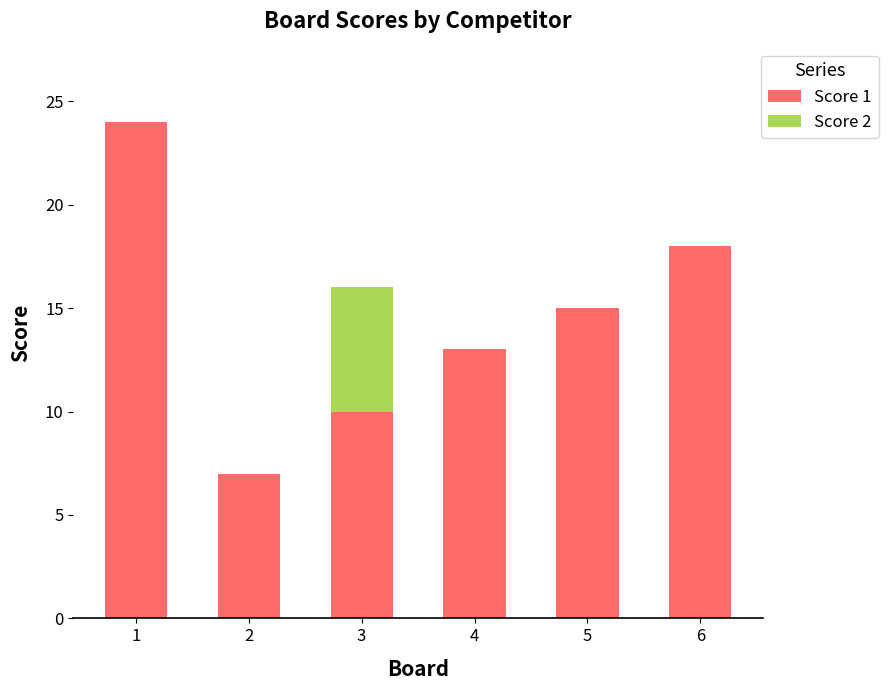

At which category is the sum across all series the highest?

1